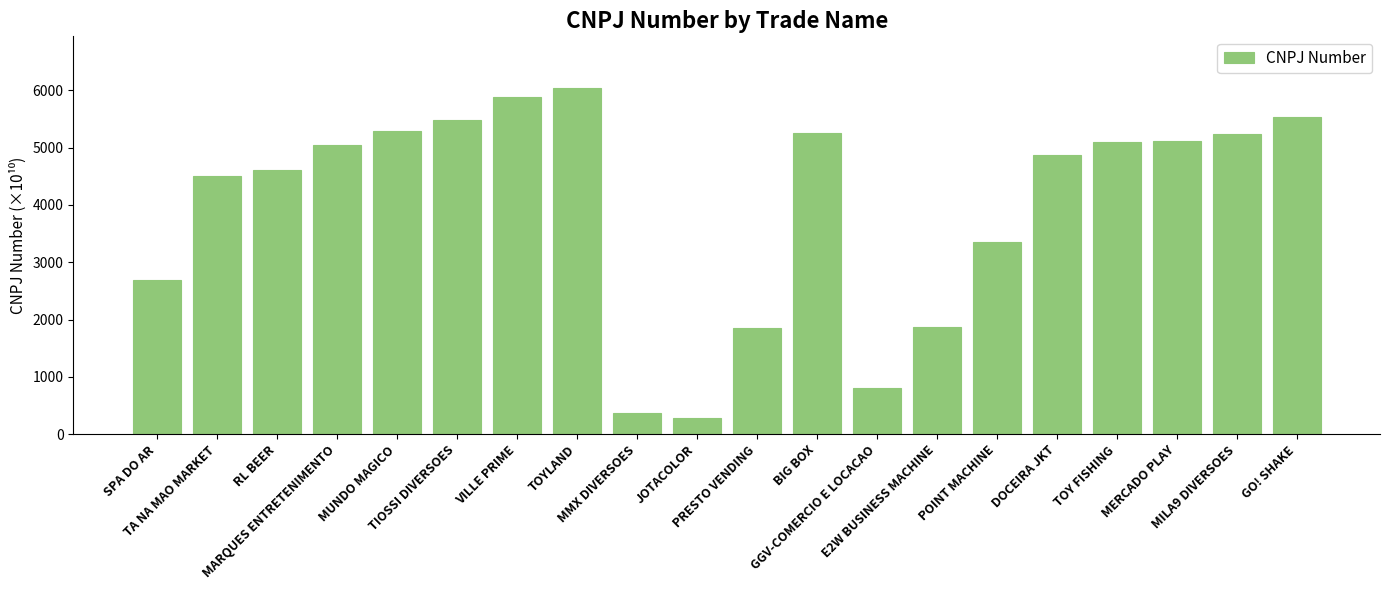

Are the bars grouped side by side (vs. stacked)?

No